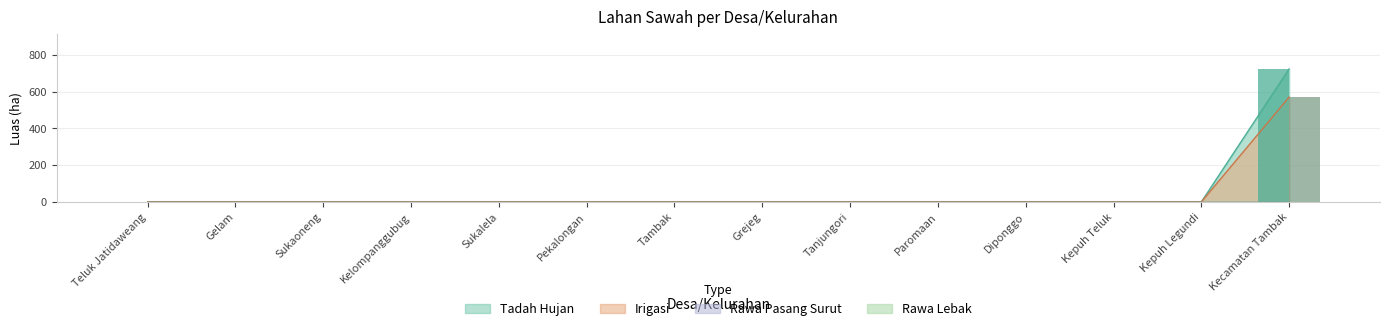

What is the average value of the Irigasi series?

41